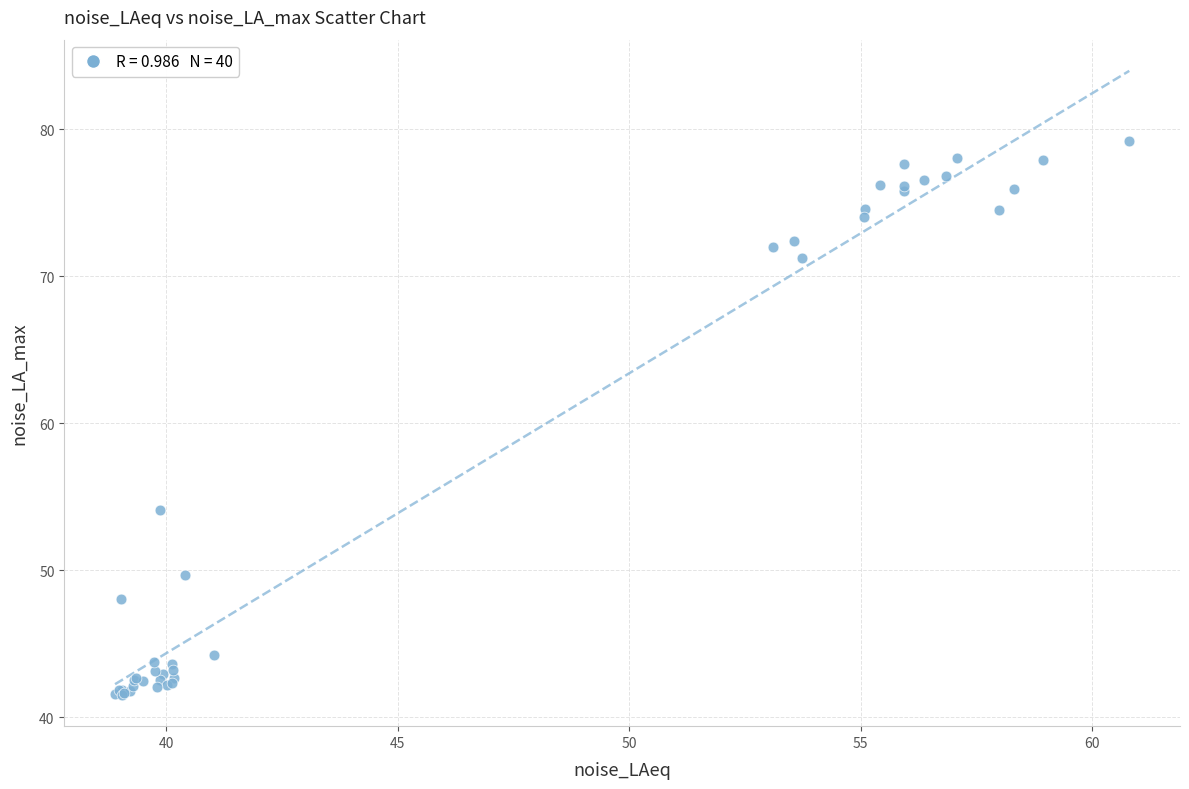

What Y value in the scatter plot is closest to 60?

54.1